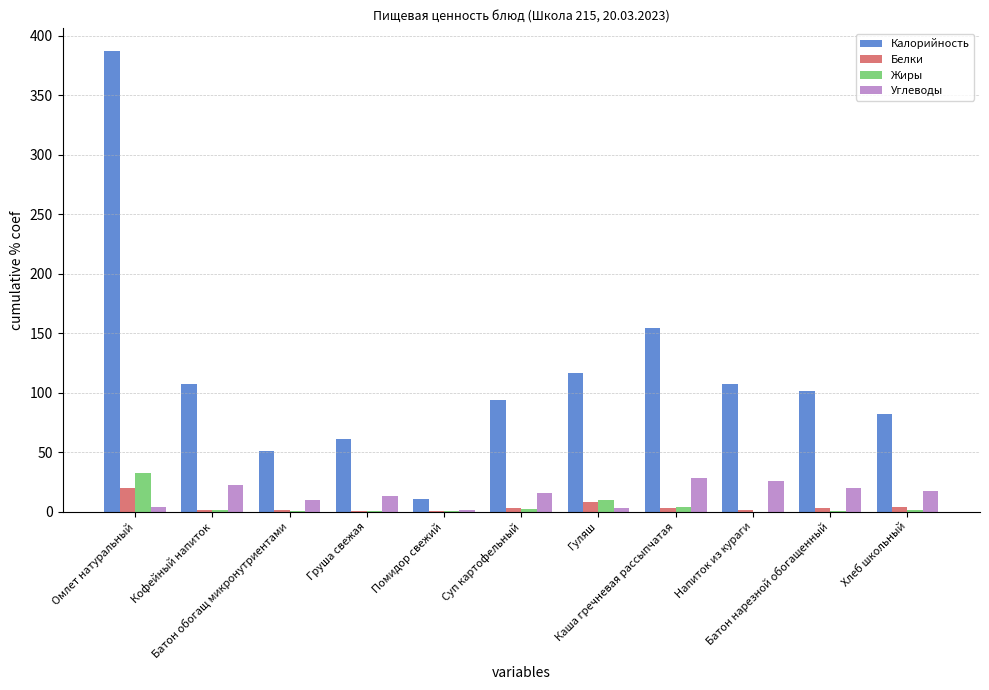

What is the sum of all Калорийность values?

1271.2